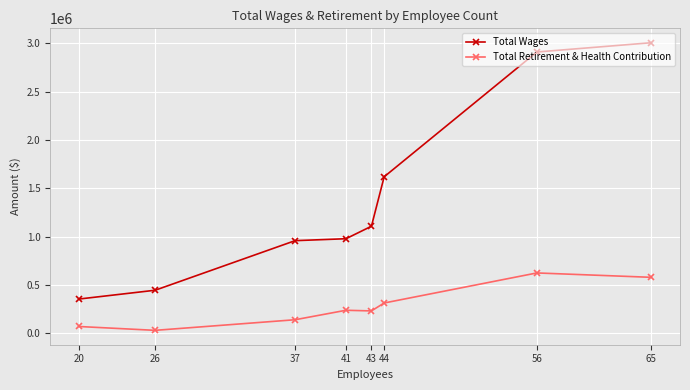

Rank the series at 26 from highest to lowest value.

Total Wages, Total Retirement & Health Contribution